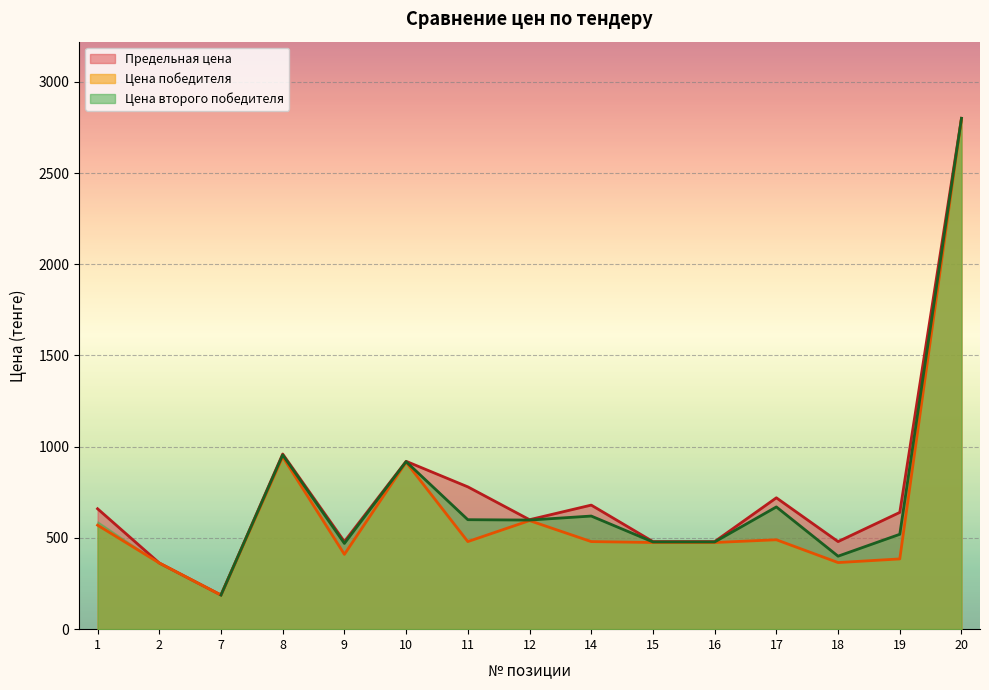

In Цена победителя, how many points are higher than both neighbors (excluding endpoints)?

4